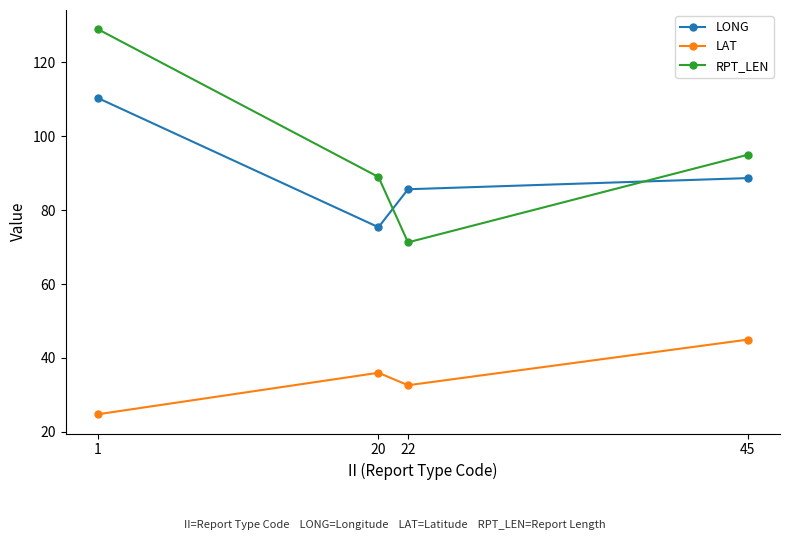

True or false: LAT and RPT_LEN cross at least once.

False